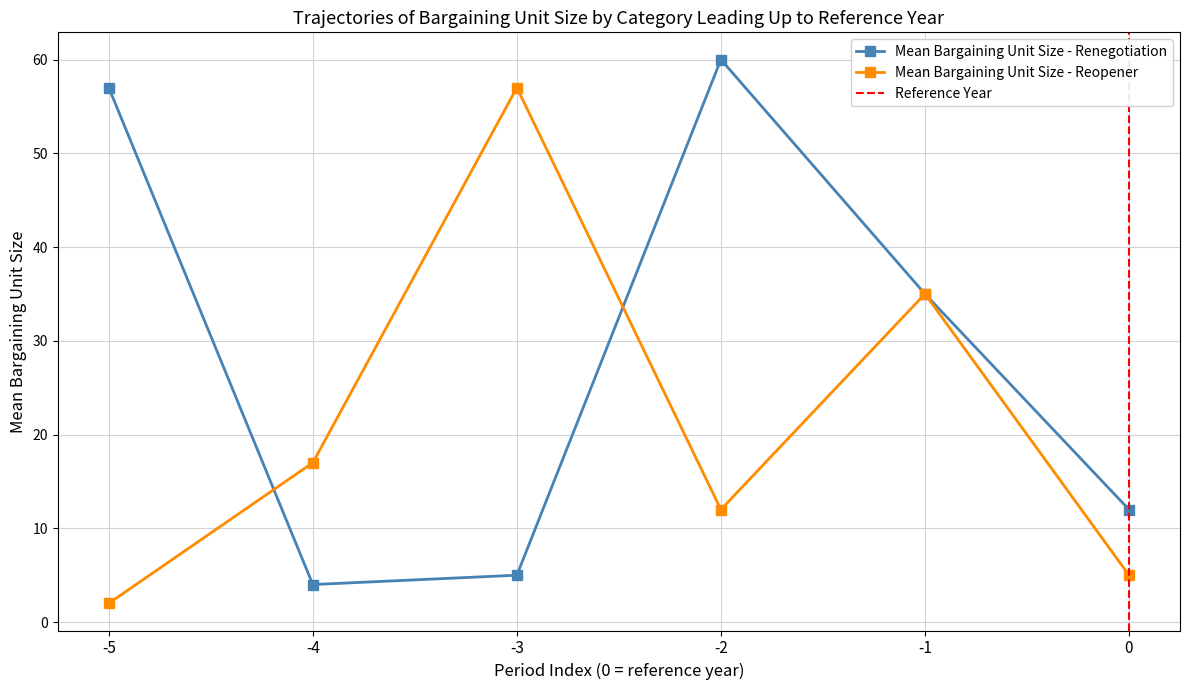

Rank the categories by Mean Bargaining Unit Size - Reopener value from highest to lowest.

-3, -1, -4, -2, 0, -5